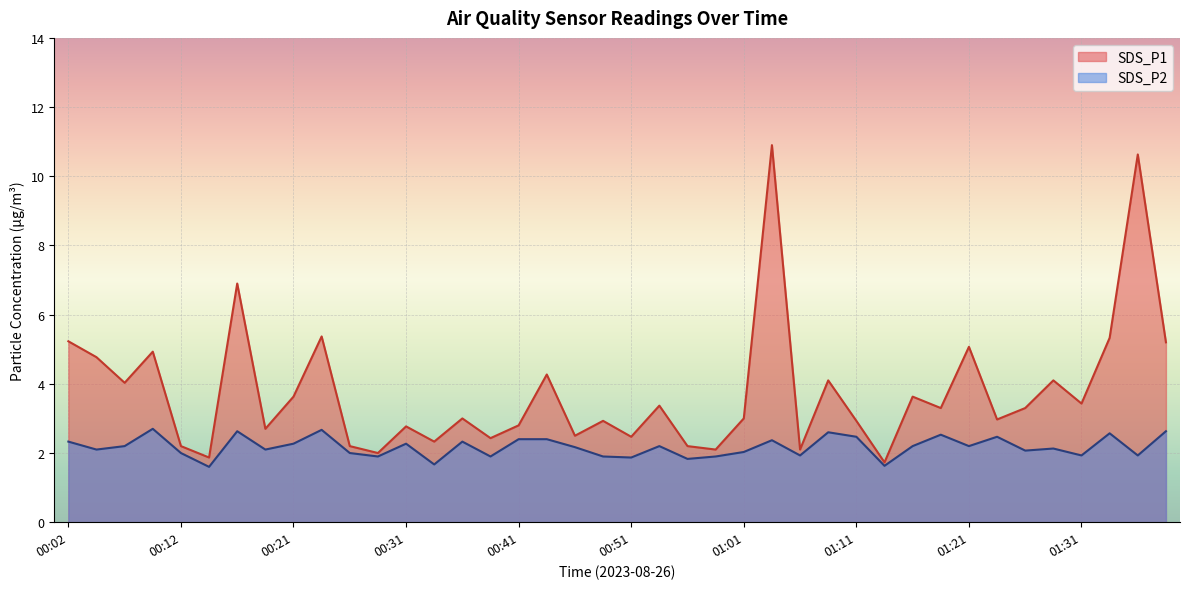

What is the minimum value for SDS_P2?

1.6